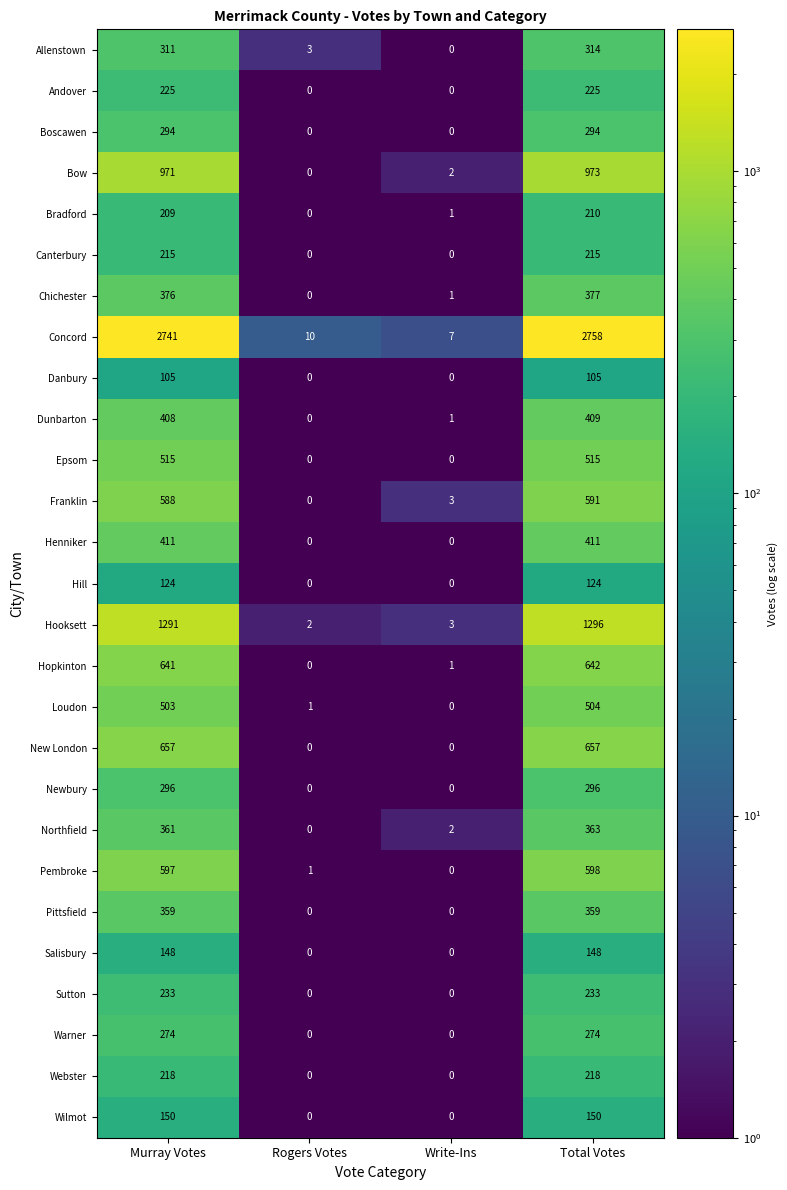

What is the average value of the Northfield series?

182